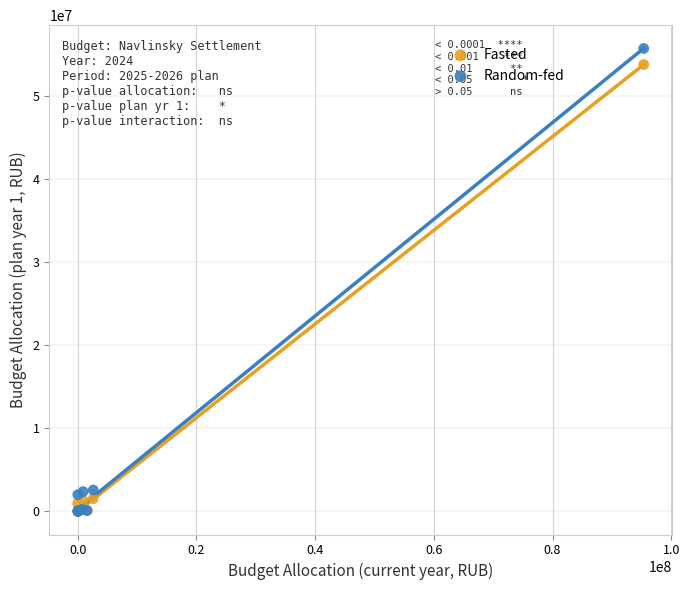

What are all the series names shown in the legend?

Fasted, Random-fed